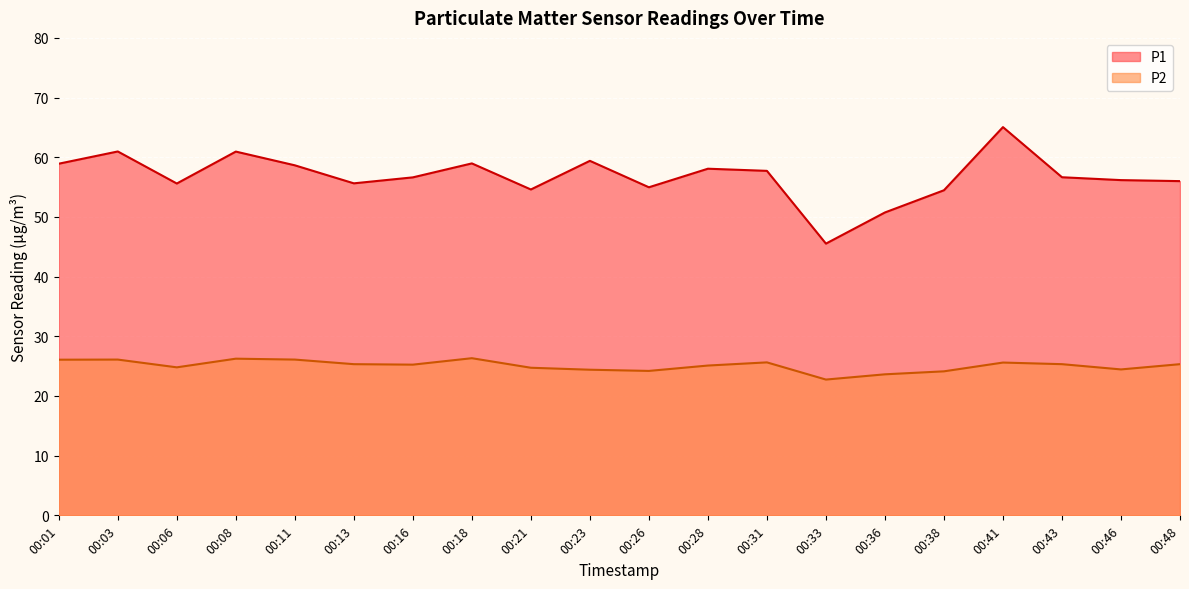

How many interior local peaks does the P2 series have?

5